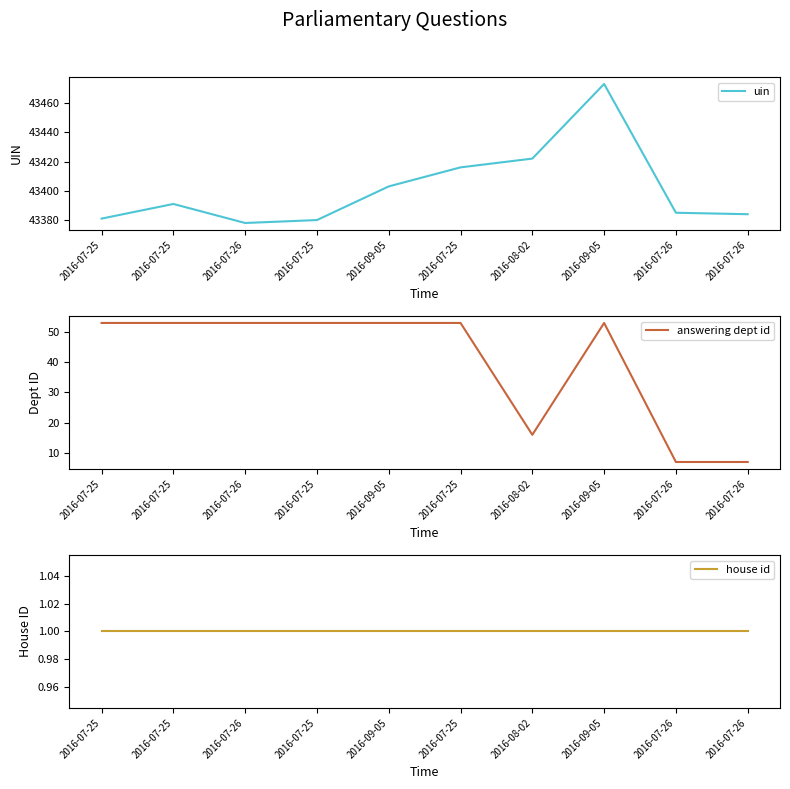

True or false: uin and answering dept id intersect in this chart.

False